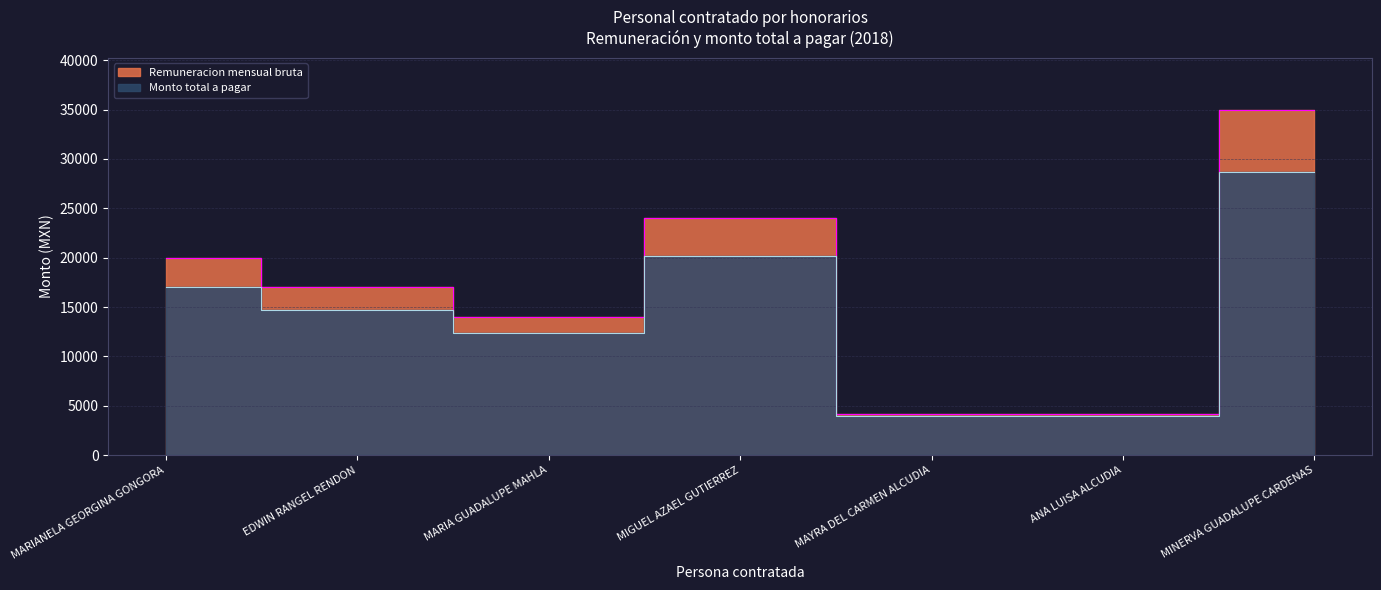

Between MARIA GUADALUPE MAHLA and MAYRA DEL CARMEN ALCUDIA, which series saw the biggest shift?

Remuneracion mensual bruta